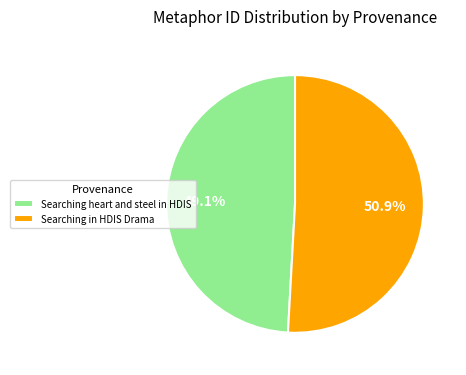

To the nearest percent, what portion does Searching heart and steel in HDIS represent?

49%